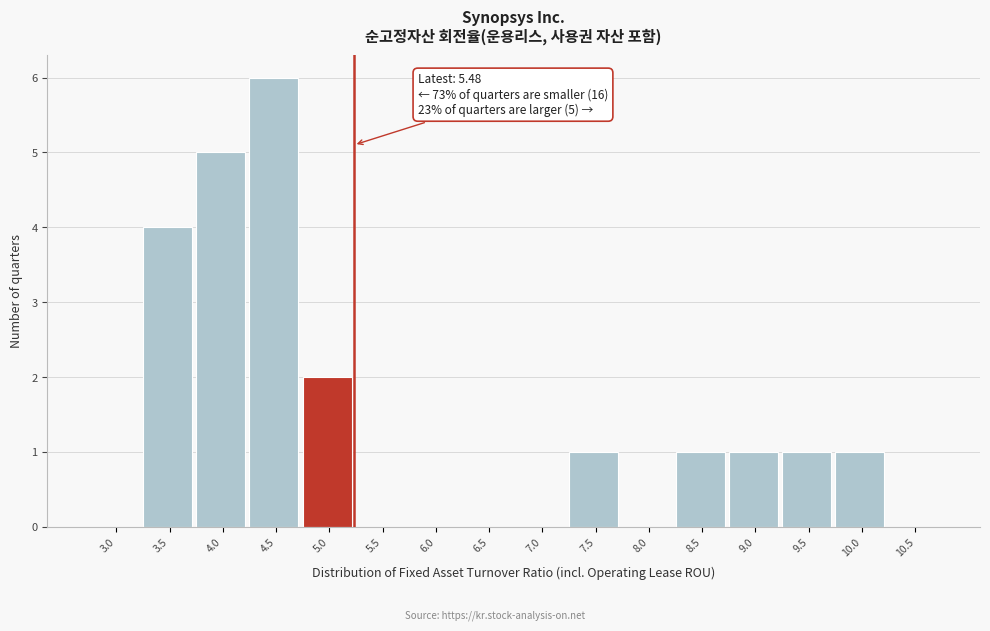

Reading left to right, what are all the values shown in this chart?

3.0=0	3.5=4	4.0=5	4.5=6	5.0=2	5.5=0	6.0=0	6.5=0	7.0=0	7.5=1	8.0=0	8.5=1	9.0=1	9.5=1	10.0=1	10.5=0